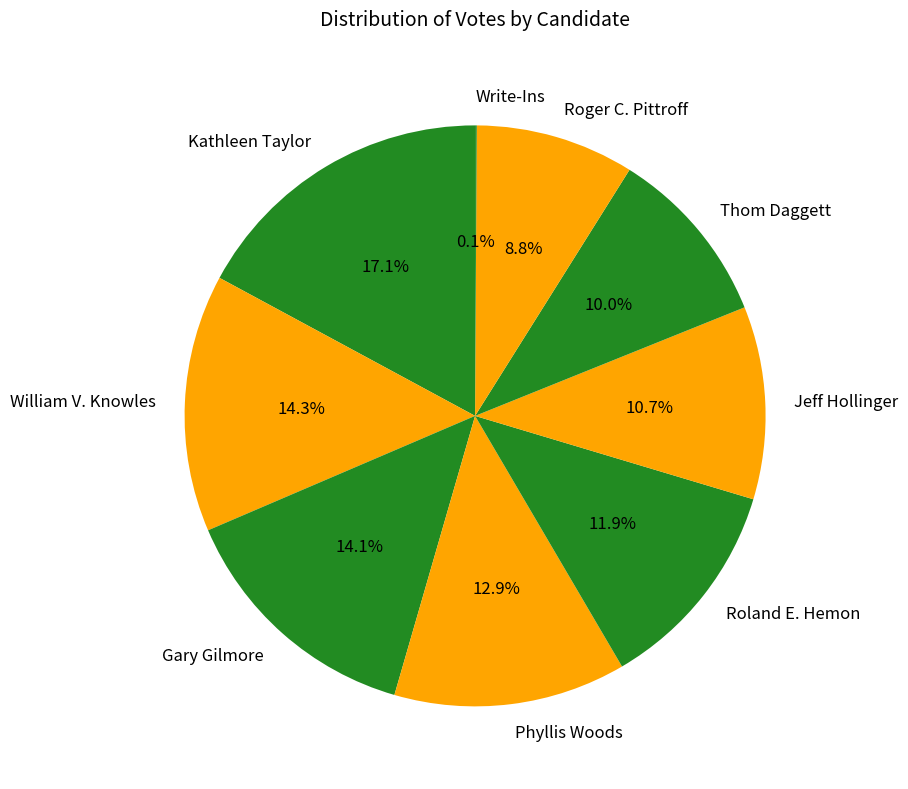

Is there any slice that represents more than half of the pie?

No